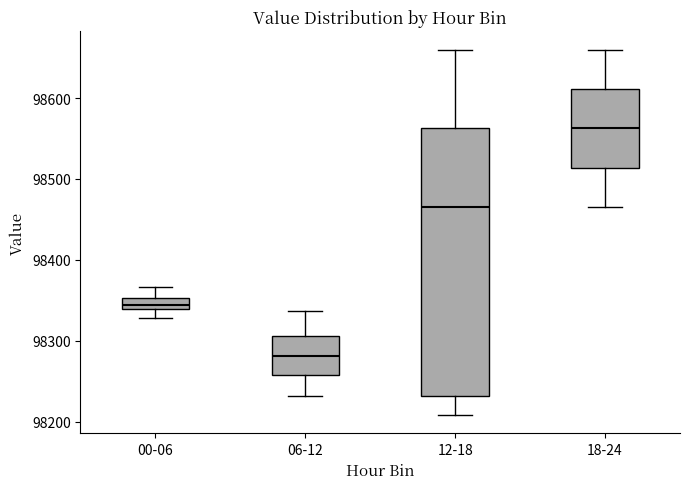

Where is the upper edge of the box for 12-18 on the y-axis? The values are not printed on the chart, so give them approximately, as read against the axis.

98560